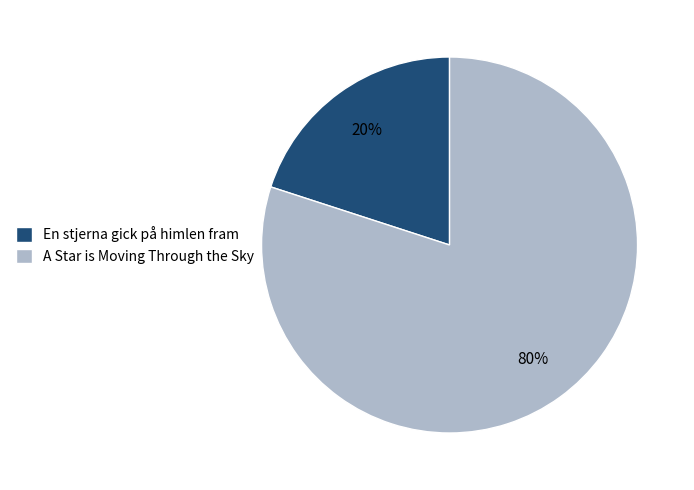

What percentage is the En stjerna gick på himlen fram slice, to the nearest percent?

20%